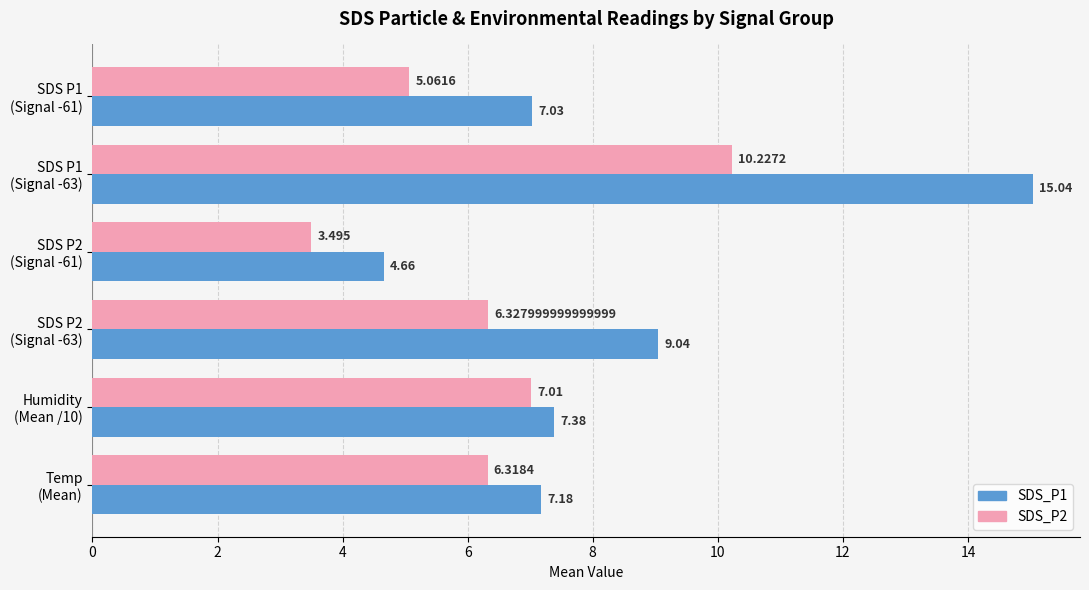

How many data points does each series have?

6